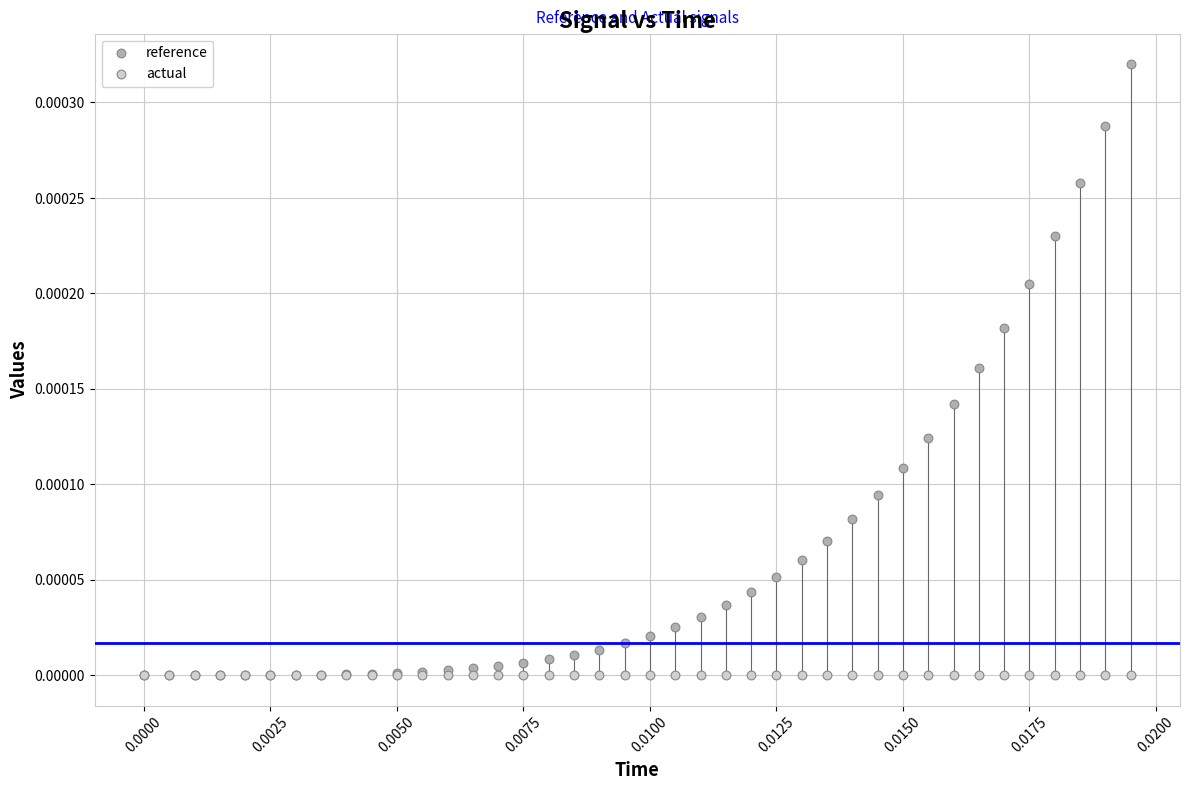

What are all the series names shown in the legend?

reference, actual